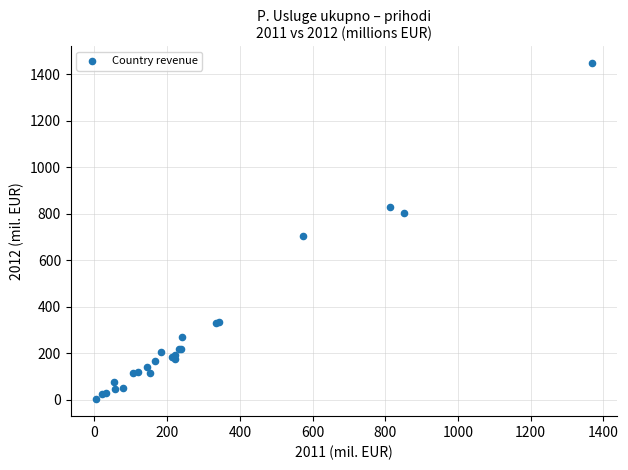

What Y value in the scatter plot is closest to 725?

703.6